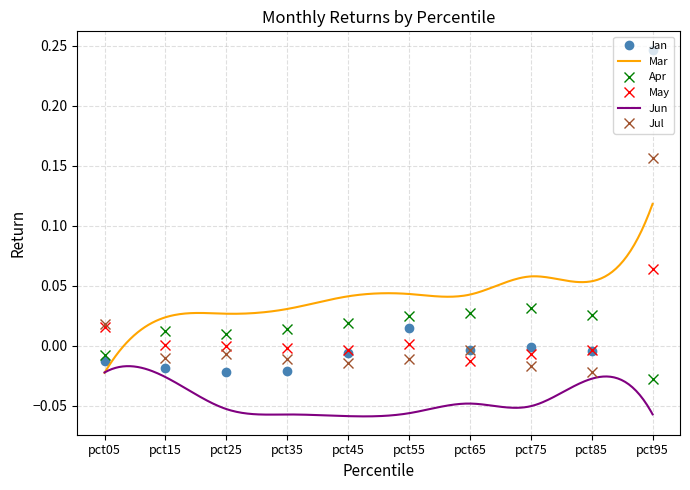

Which category has the highest value in the Jan series?

pct95